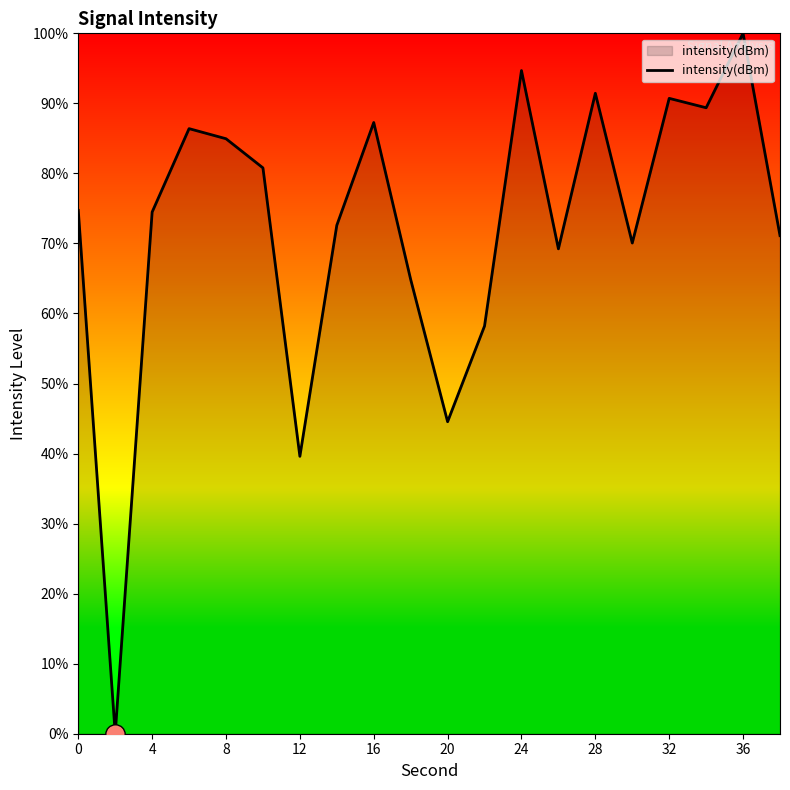

Does the chart have visible grid lines?

No